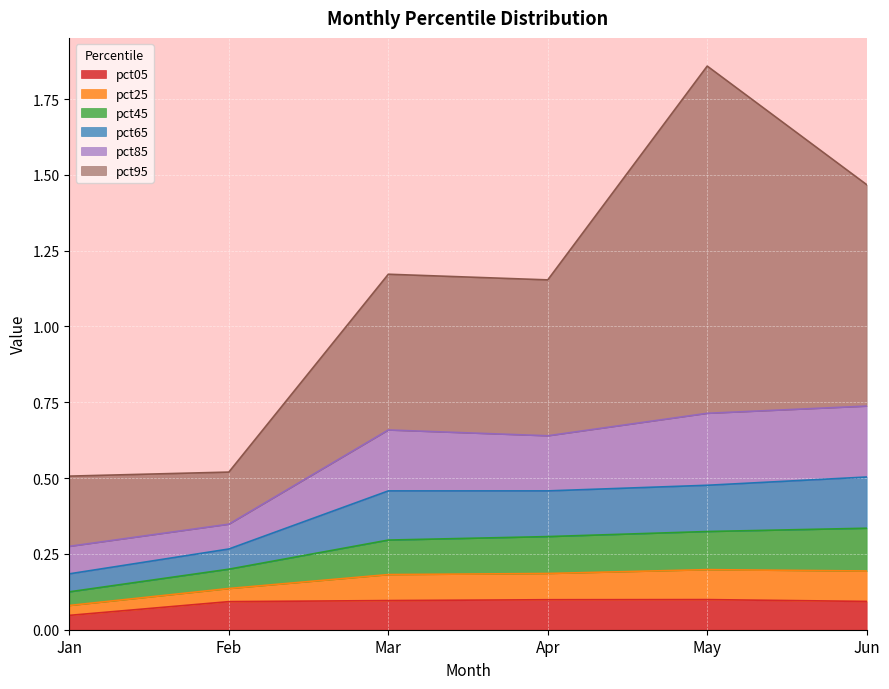

Where is pct05 nearest to the value 0?

Jan